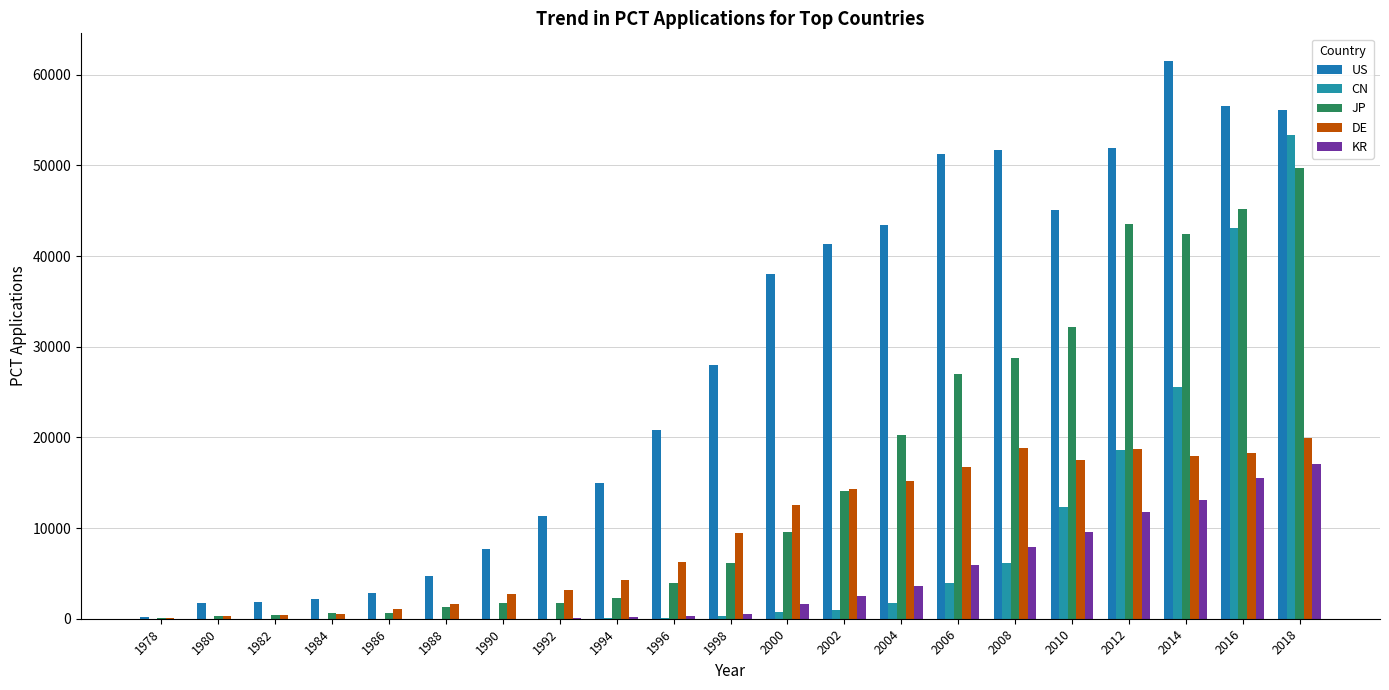

How many categories are shown in the chart?

21